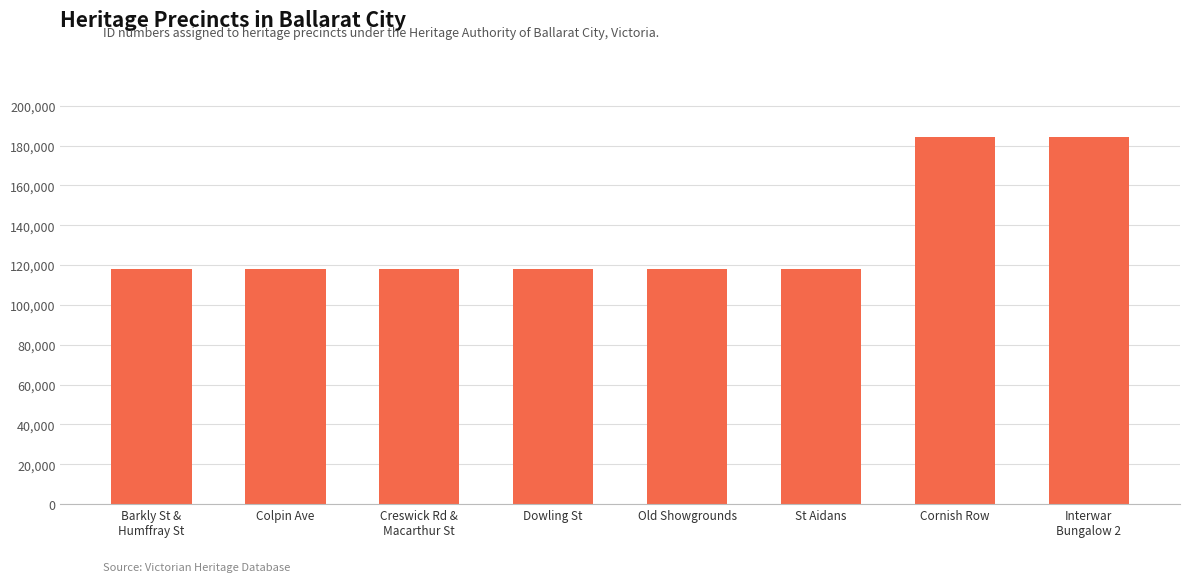

What is the change in value from Old Showgrounds to Cornish Row?

+66222